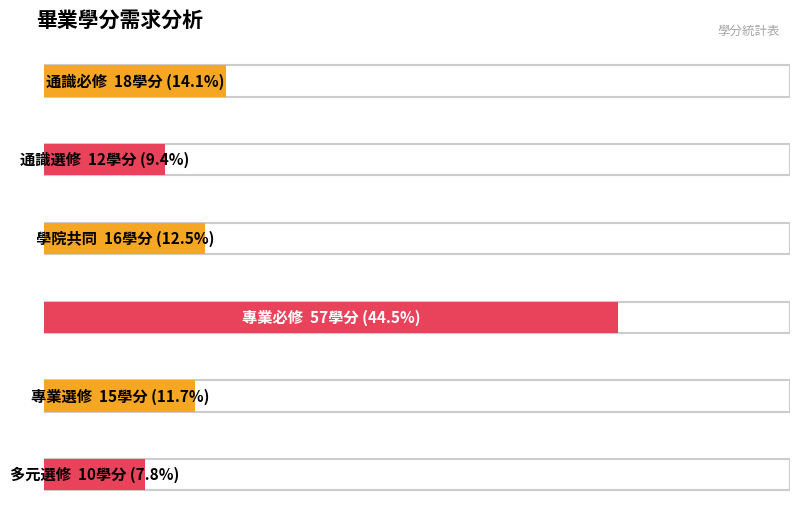

Are the bars horizontal?

Yes